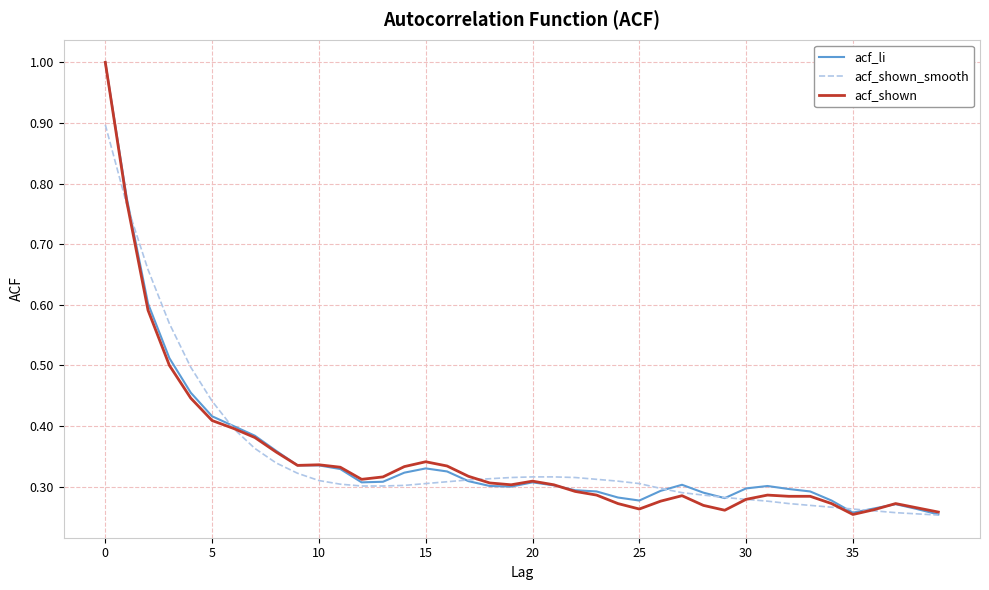

What is the greatest value displayed?

1.0